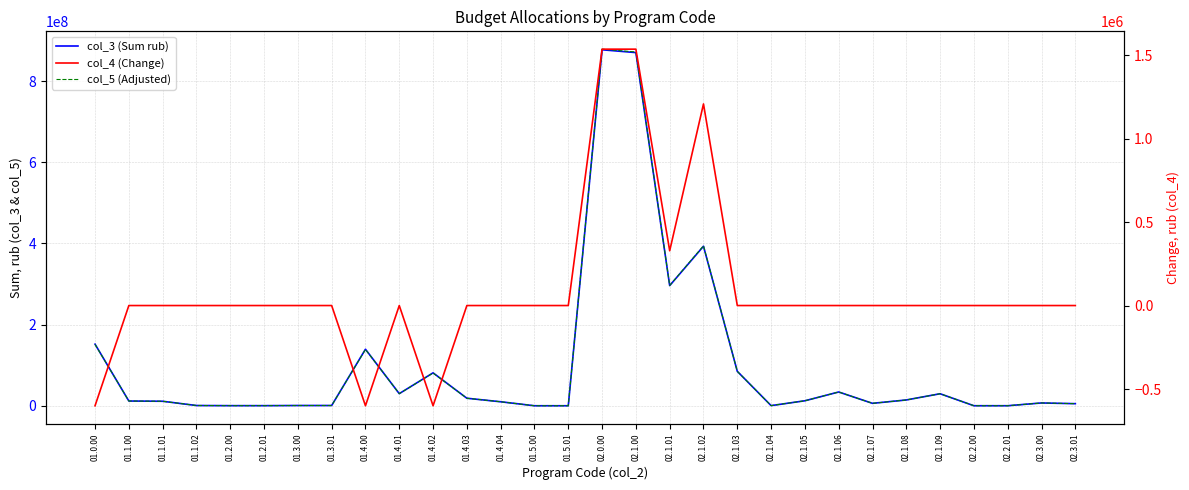

Does the chart display data point markers on the line(s)?

No